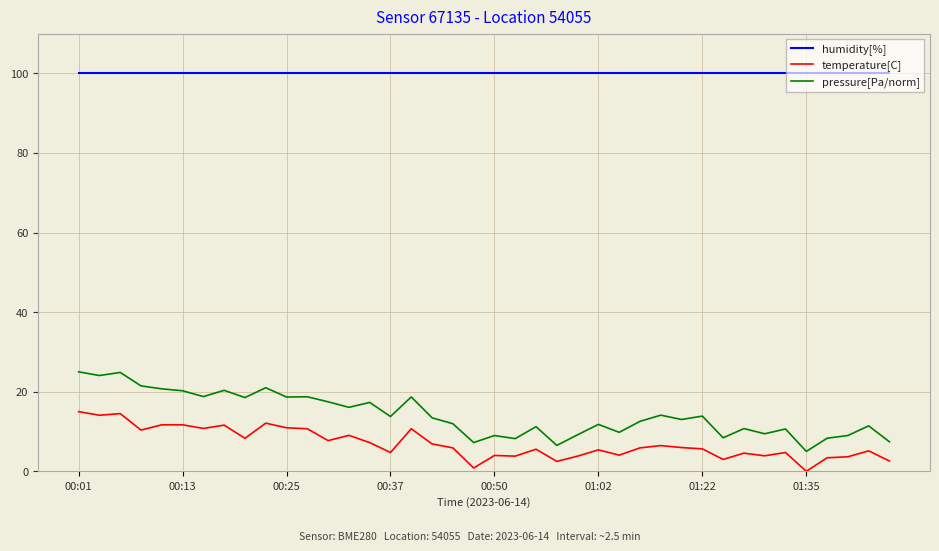

Rank the series by their maximum value, from highest to lowest.

humidity[%], pressure[Pa/norm], temperature[C]